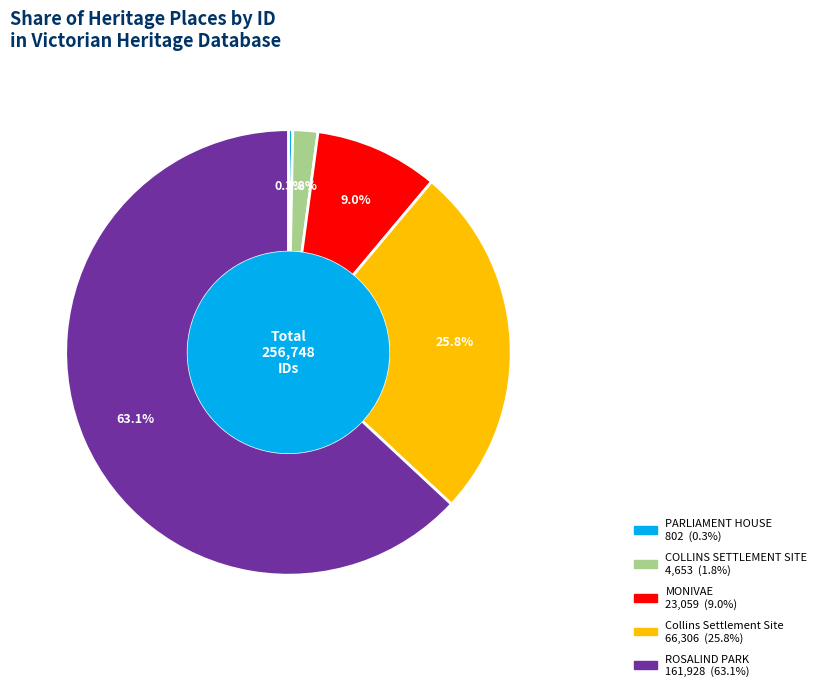

Which has a higher value, Collins Settlement Site or PARLIAMENT HOUSE?

Collins Settlement Site